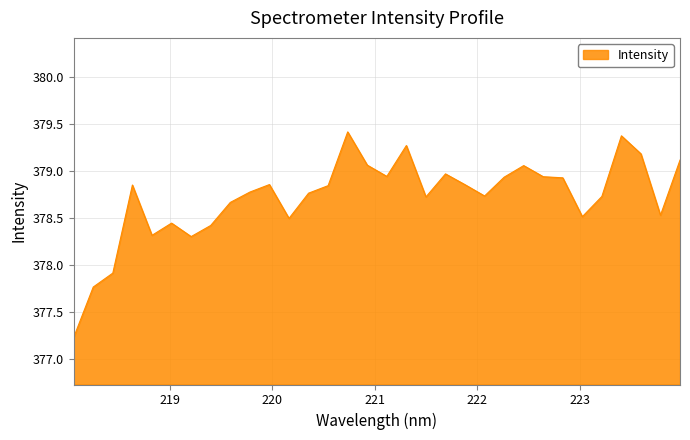

What is the maximum value shown in the chart?

379.4